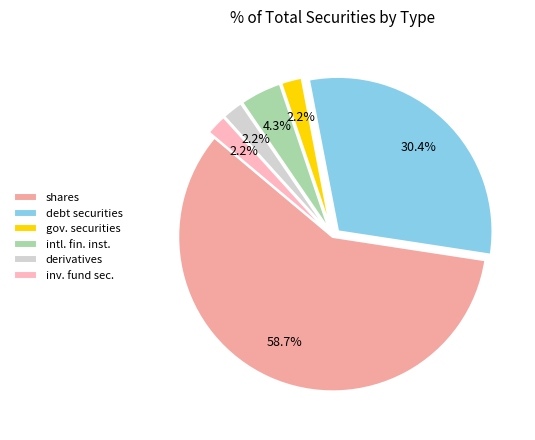

Count the number of slices in the pie.

6